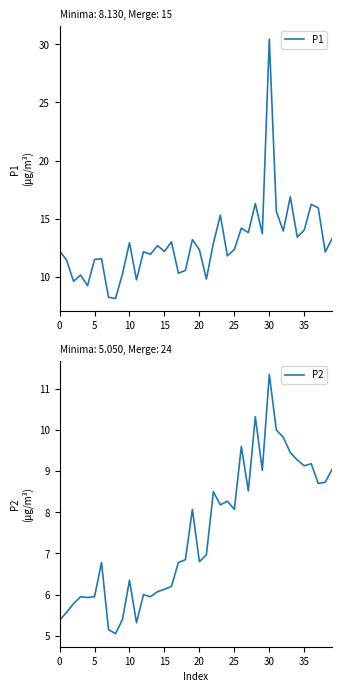

How many lines are shown in the chart?

2